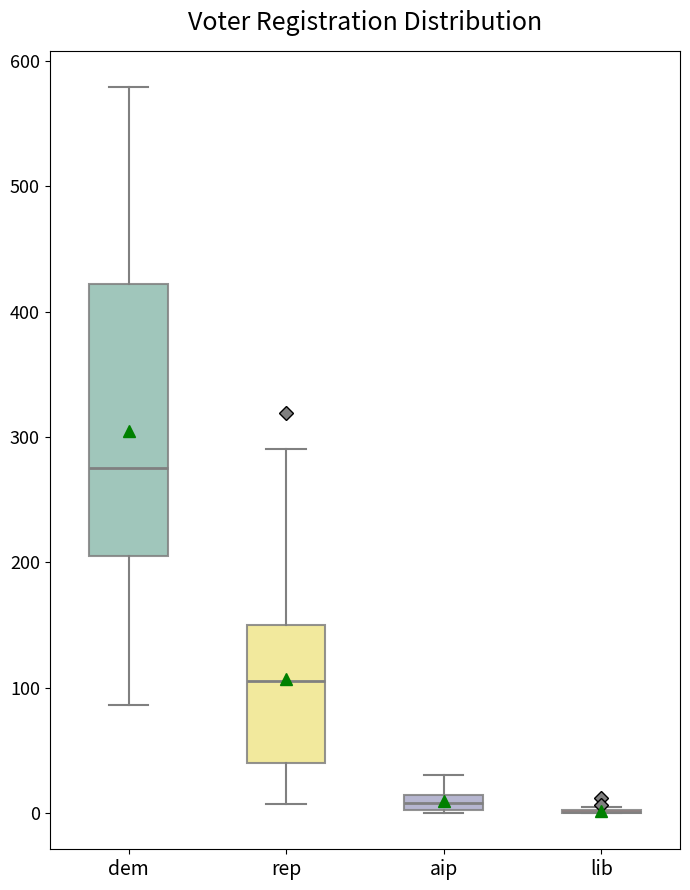

Where does the median line of the box for dem sit on the y-axis? The values are not printed on the chart, so give them approximately, as read against the axis.

280